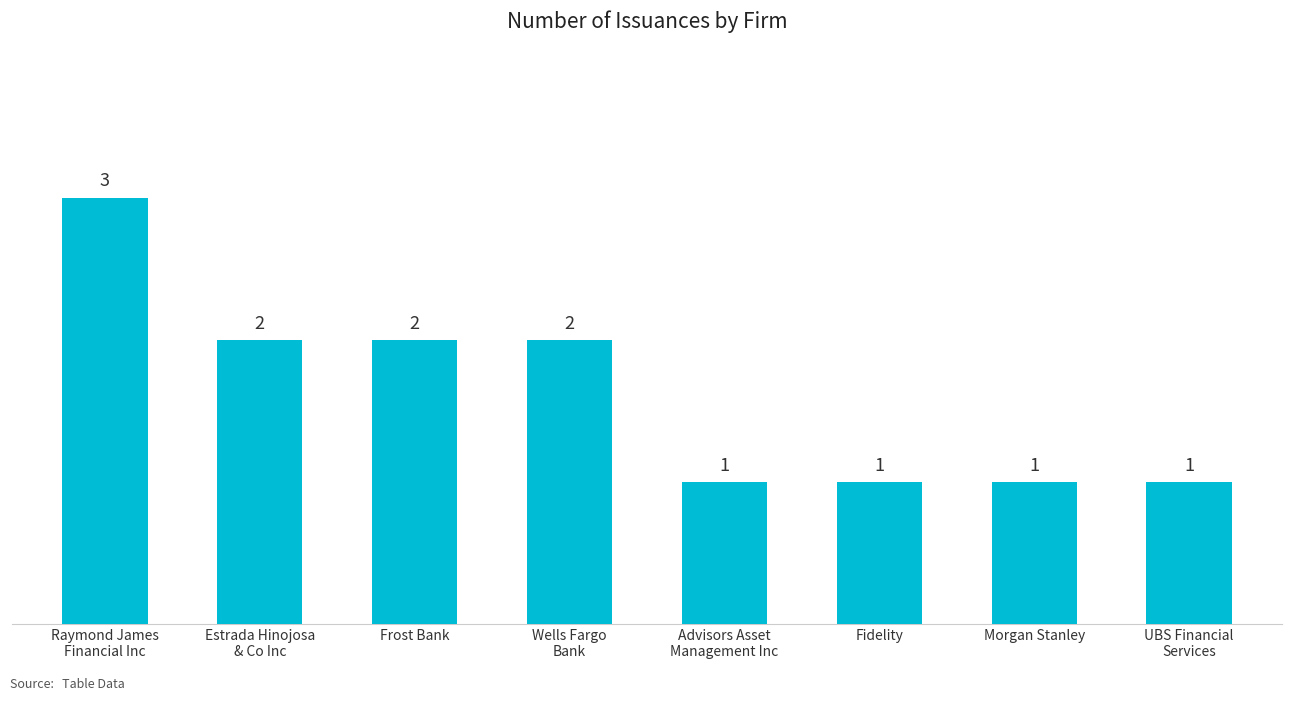

Where does the data first go above 2?

Raymond James
Financial Inc